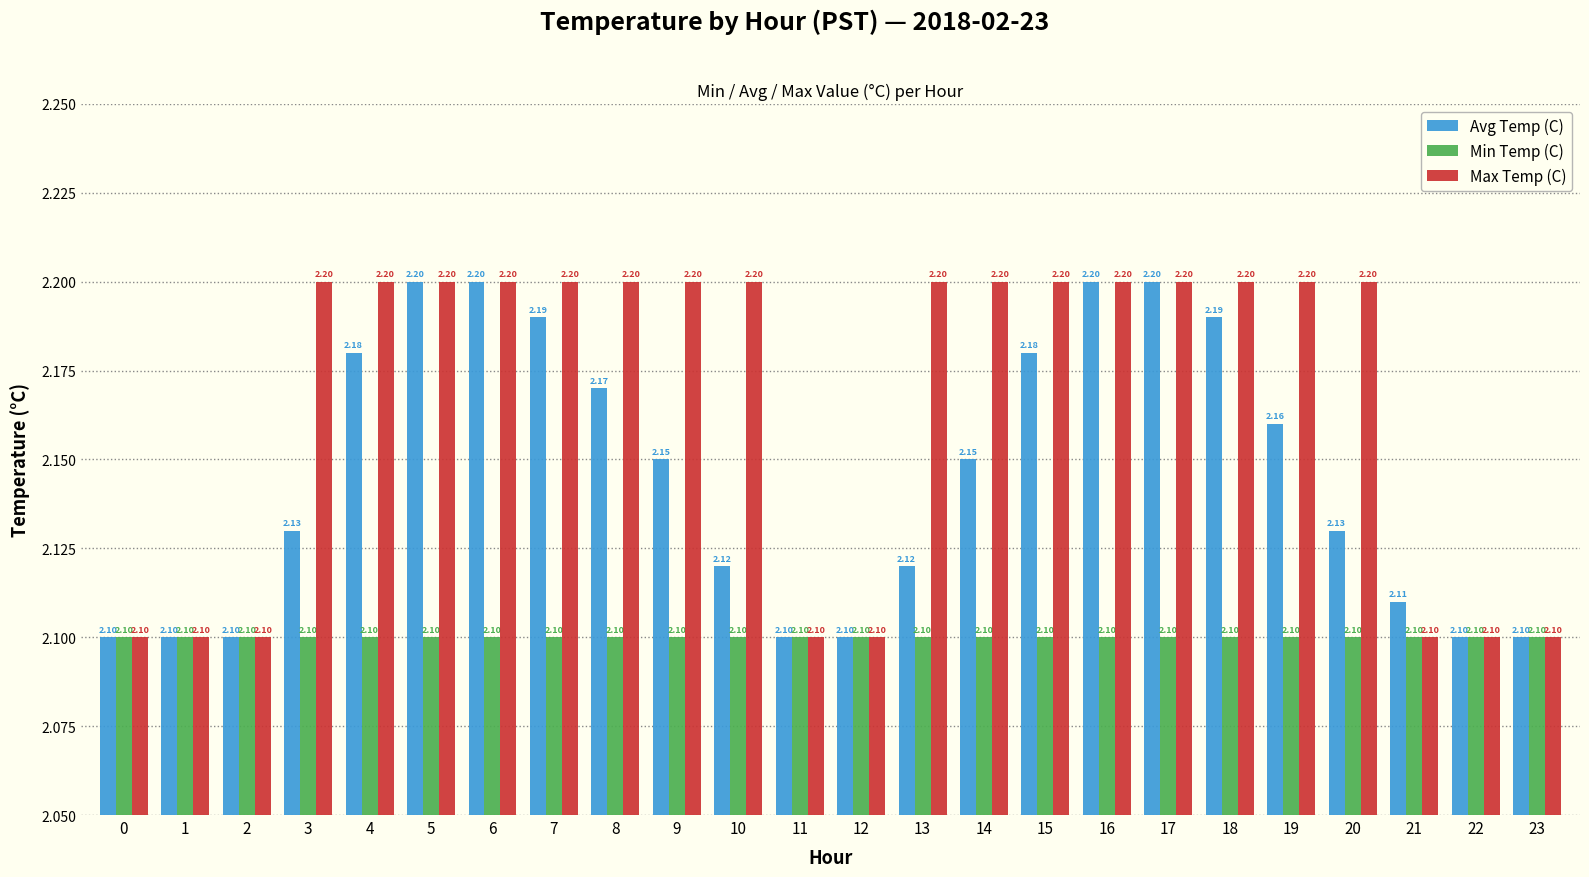

What is the value of the Max Temp (C) bar at the 3rd from the left?

2.1